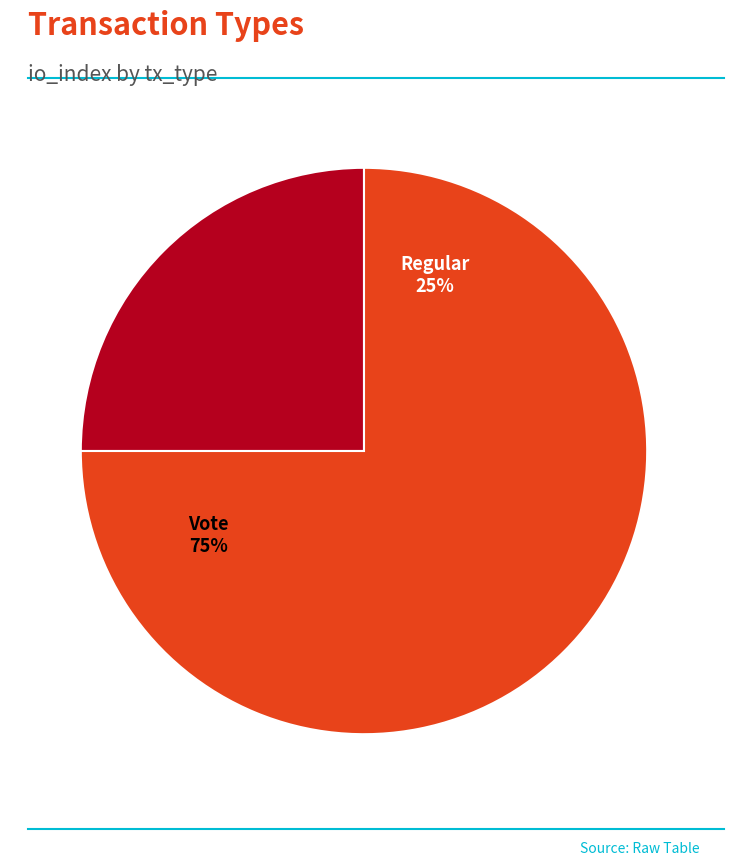

True or false: Vote accounts for 61% of the total.

False